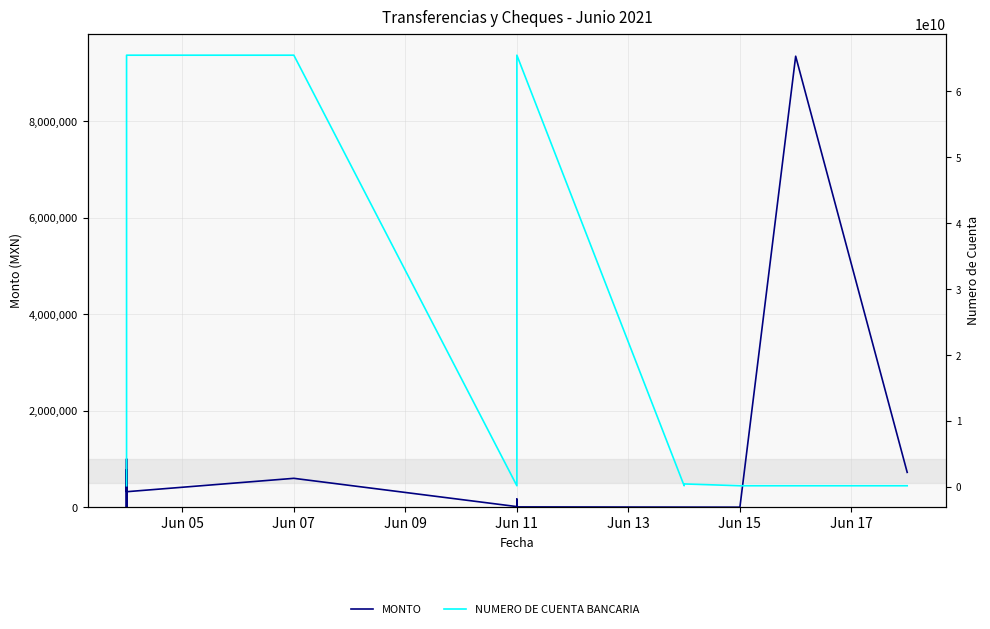

Is this an area chart (filled region under the line)?

No